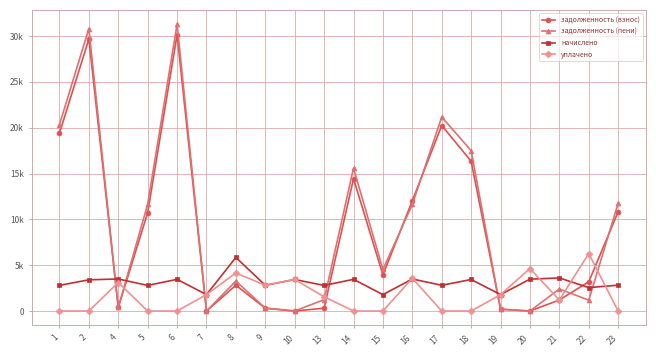

What are all the series names shown in the legend?

задолженность (взнос), задолженность (пени), начислено, уплачено